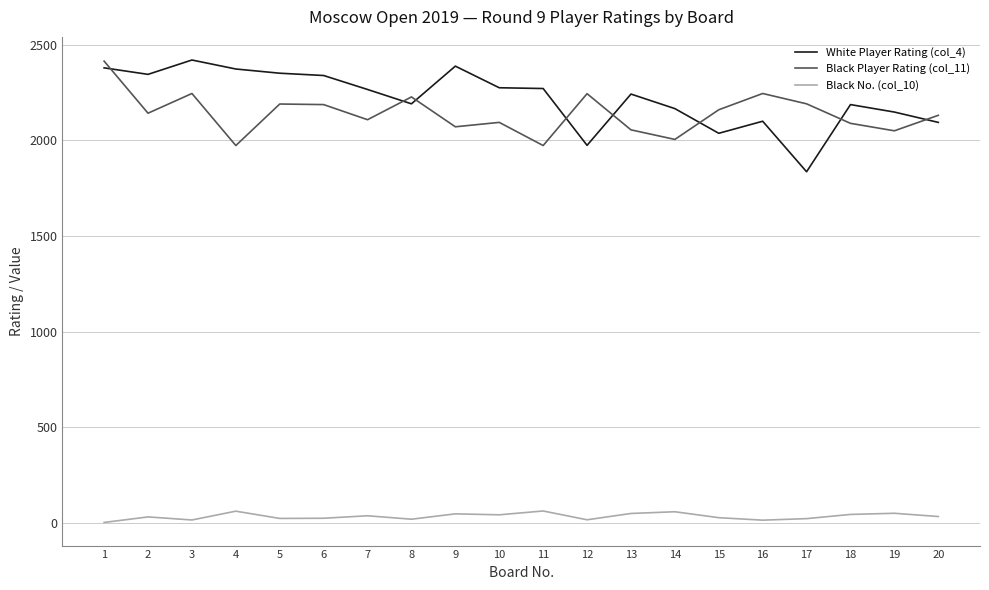

True or false: White Player Rating (col_4) and Black Player Rating (col_11) cross at least once.

True